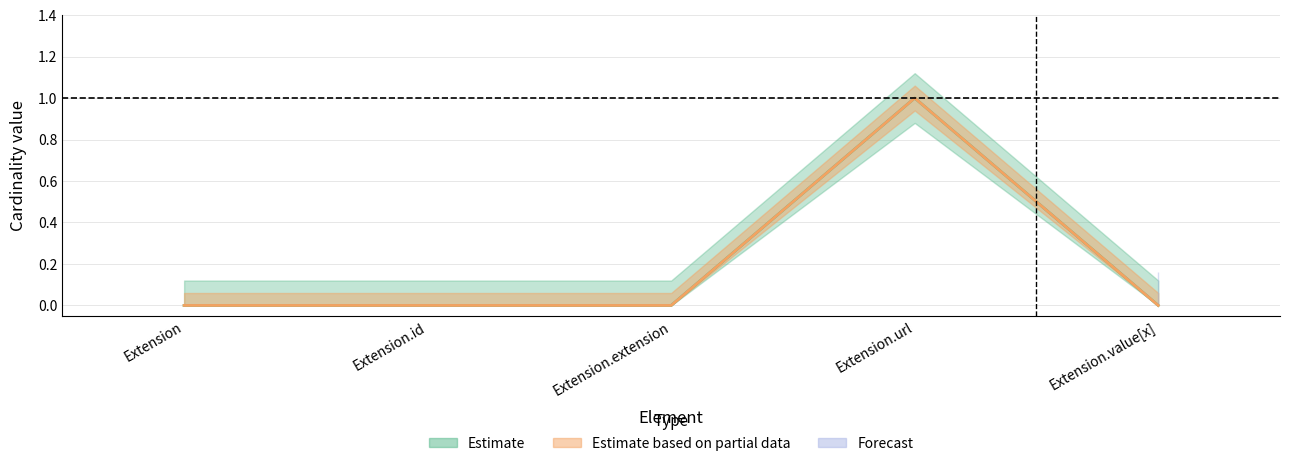

Between Extension and Extension.id, which is larger?

Extension